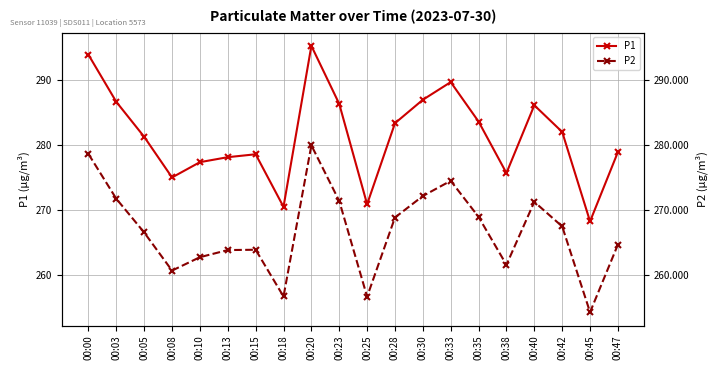

True or false: P1 and P2 cross at least once.

False